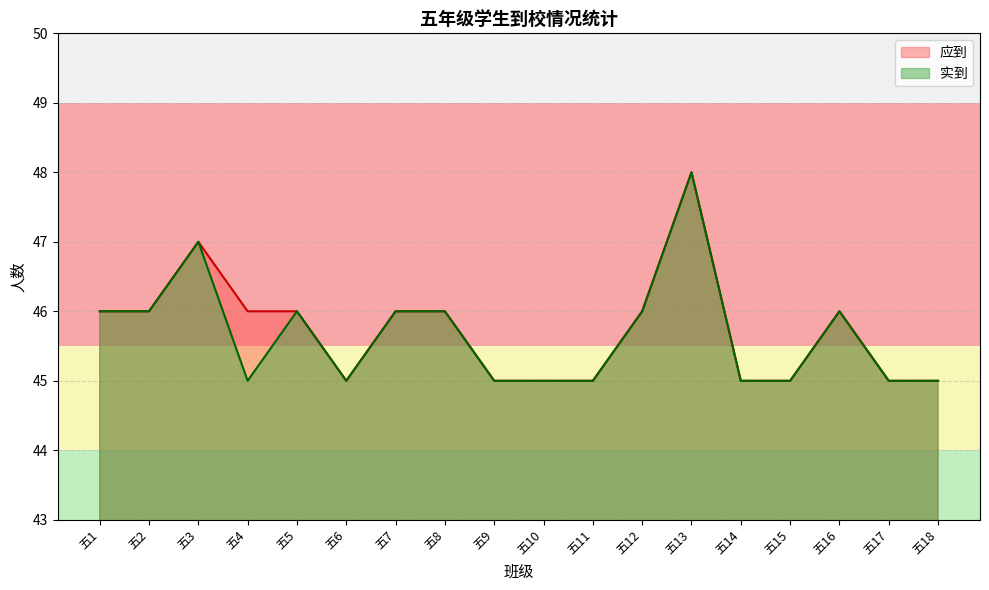

Is it true that 实到 equals 11 at 五4?

False